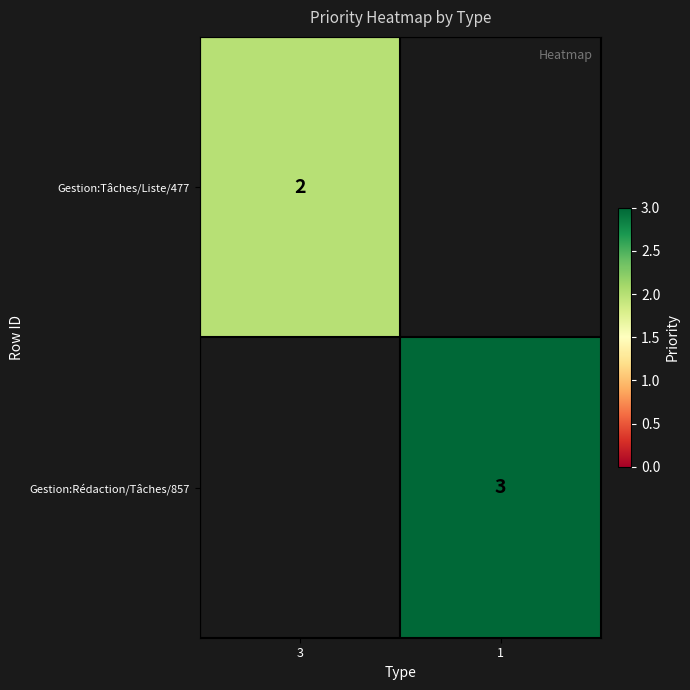

Is it true that Gestion:Rédaction/Tâches/857 equals 5 at 1?

False